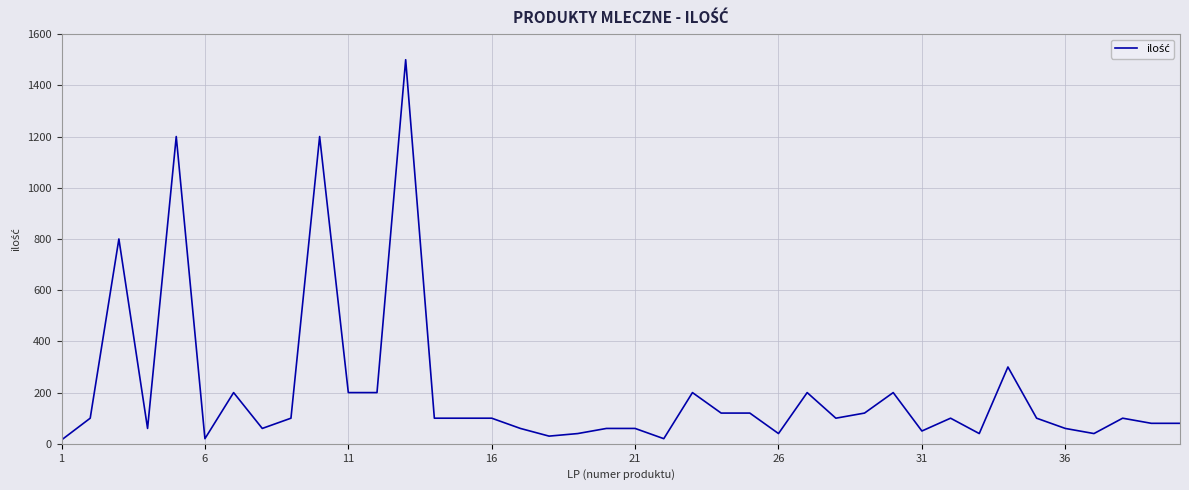

Count the number of data series in this chart.

1